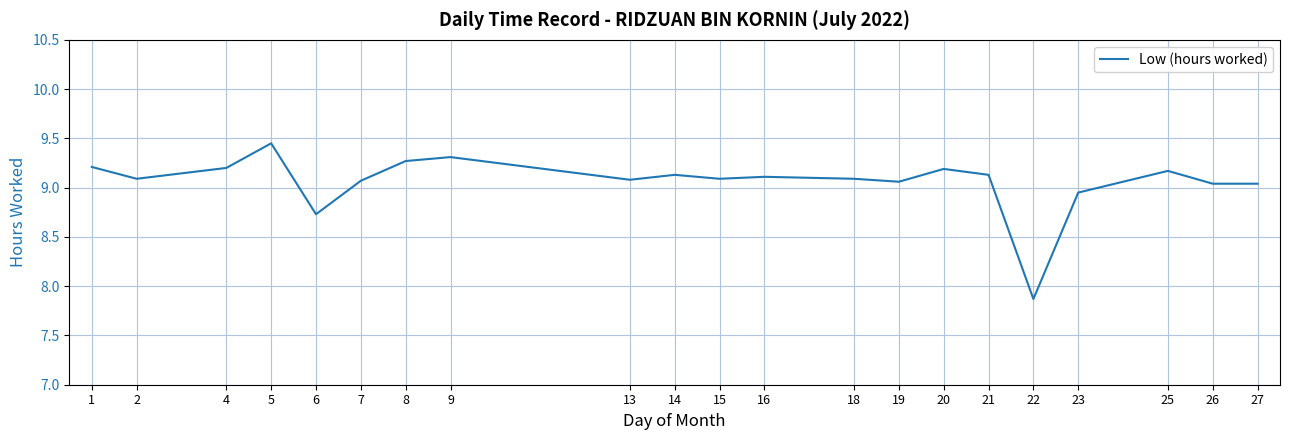

Count the number of values greater than 9.

18